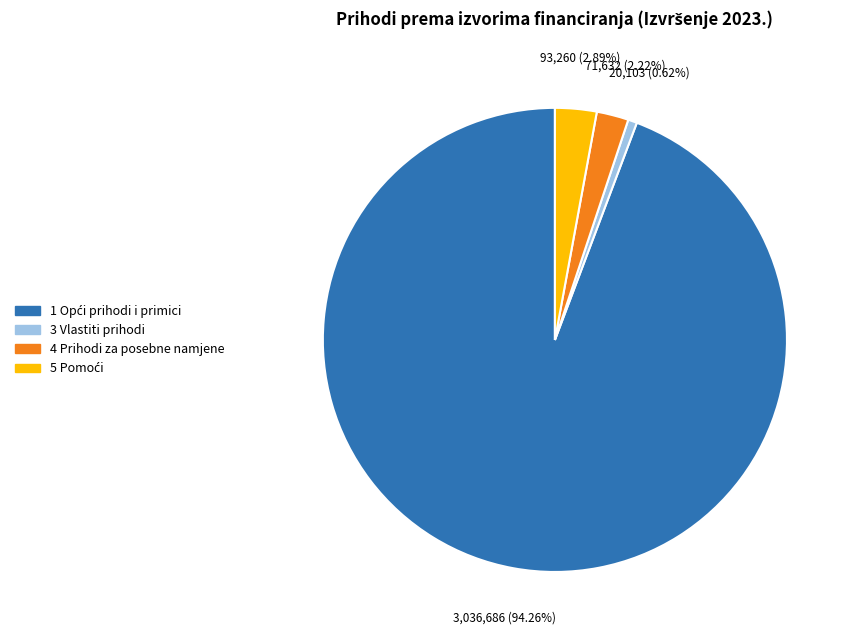

Does any single category account for the majority?

Yes